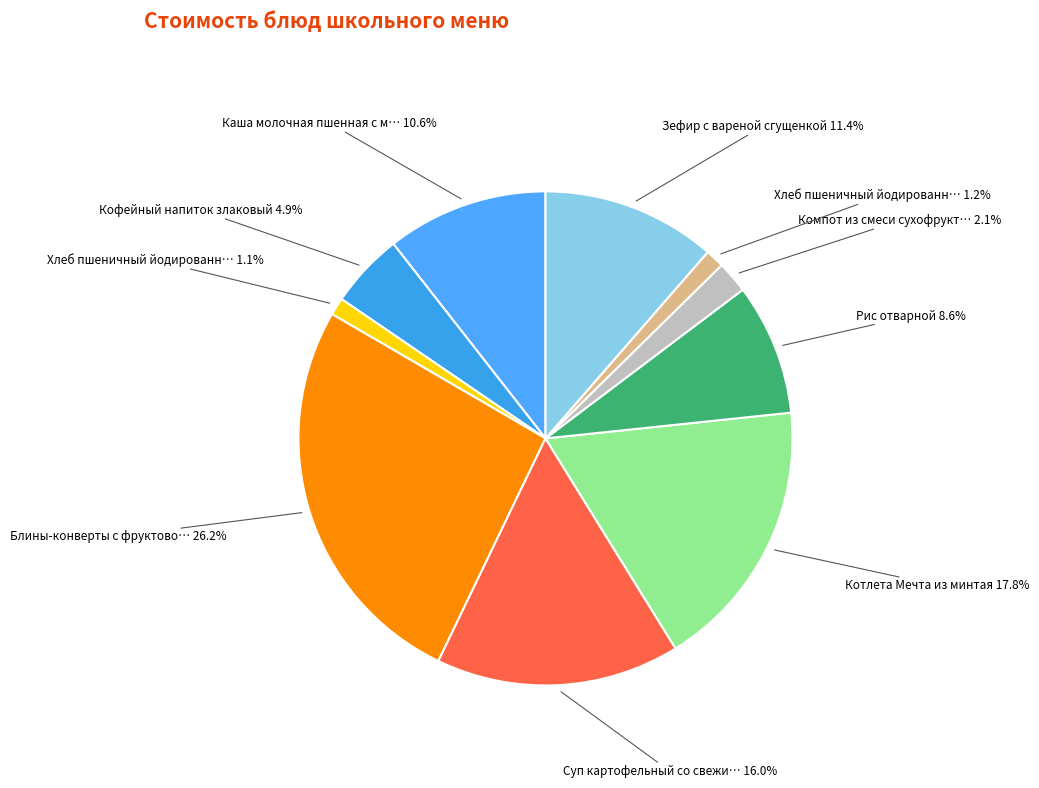

Which category has the smallest portion of the pie?

Хлеб пшеничный йодированный (завтрак)